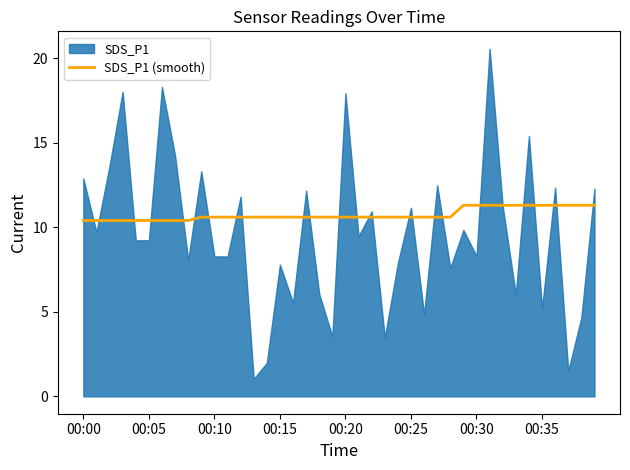

What is the difference between the second highest and second lowest values?

0.9